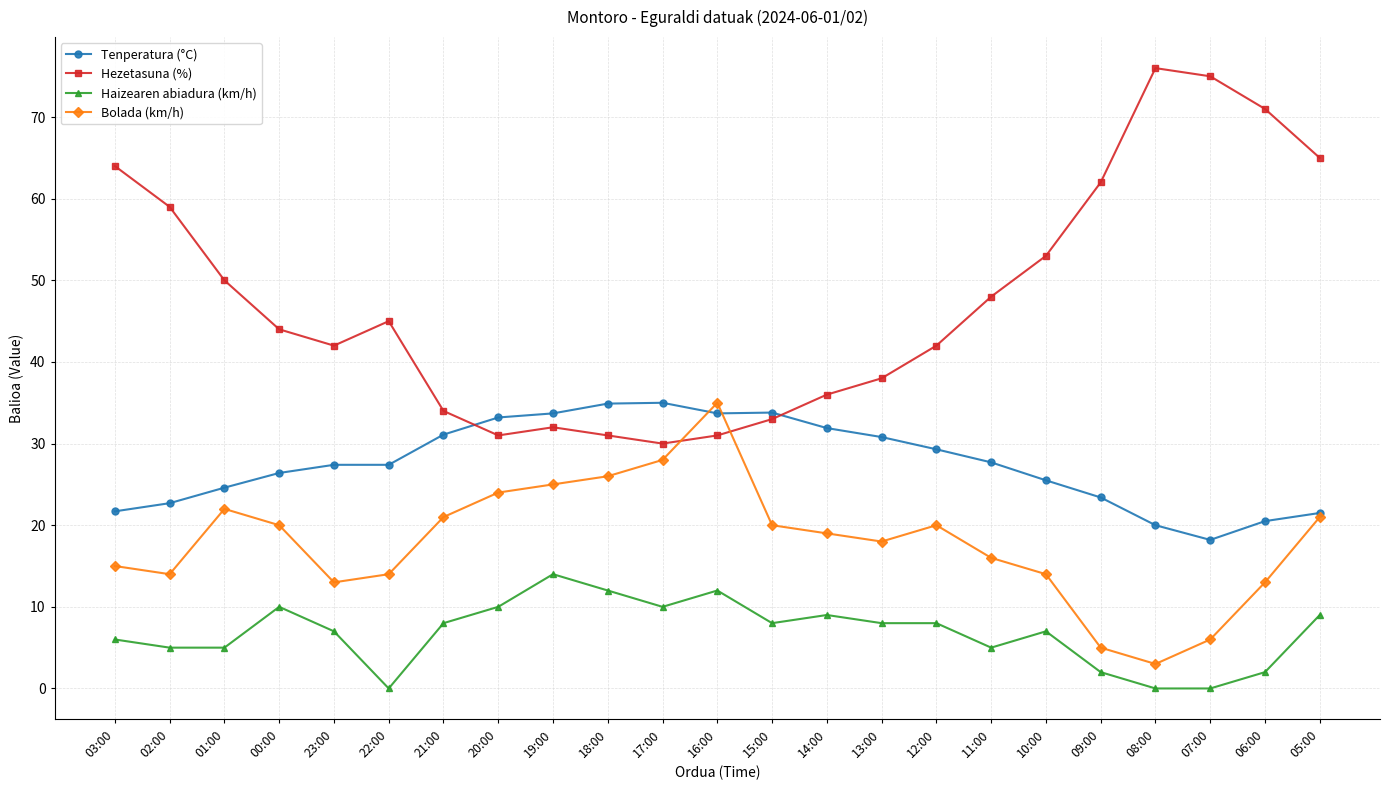

Is the value of Haizearen abiadura (km/h) at 22:00 greater than the value of Bolada (km/h) at 16:00?

No